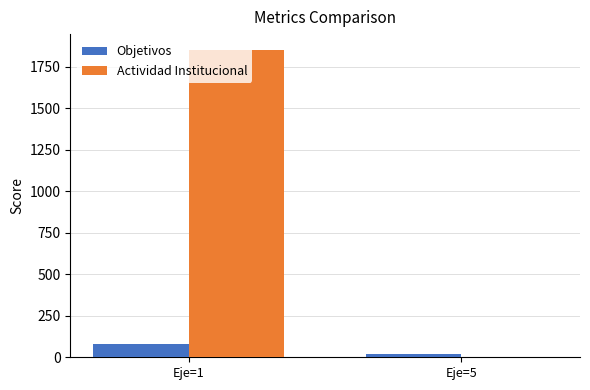

What is the sum of the Actividad Institucional values at Eje=5 and Eje=1?

1858